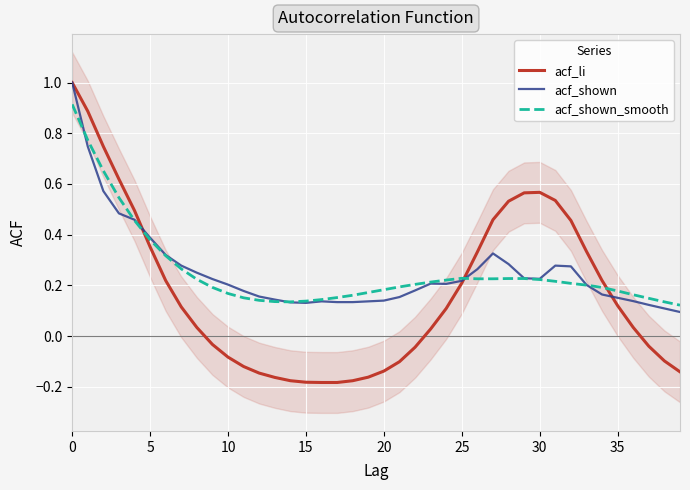

How many series are shown in this chart?

3